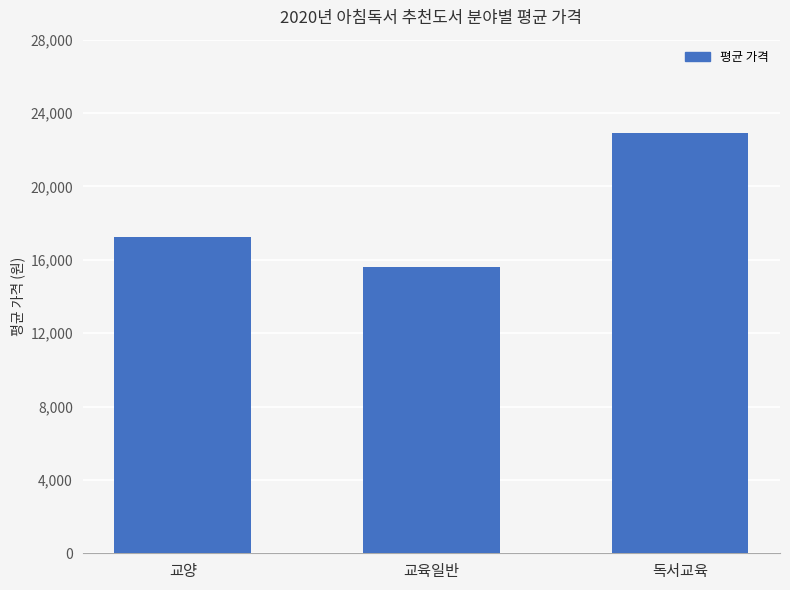

What position from the left is 교육일반?

2